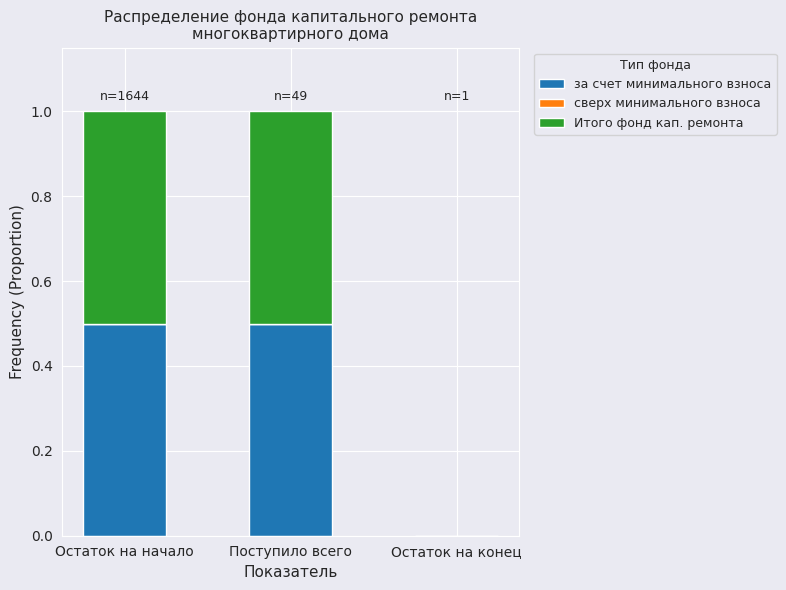

Reading right to left, what are the values for за счет минимального взноса?

Остаток на конец=0.0	Поступило всего=0.5	Остаток на начало=0.5